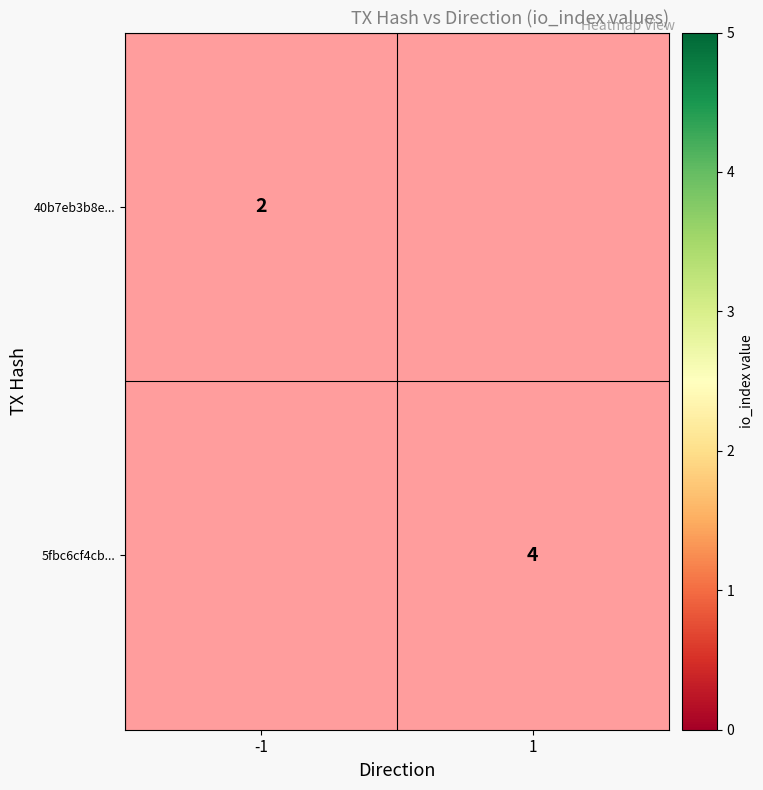

The 5fbc6cf4cb... series shows 5 at 1. True or false?

False